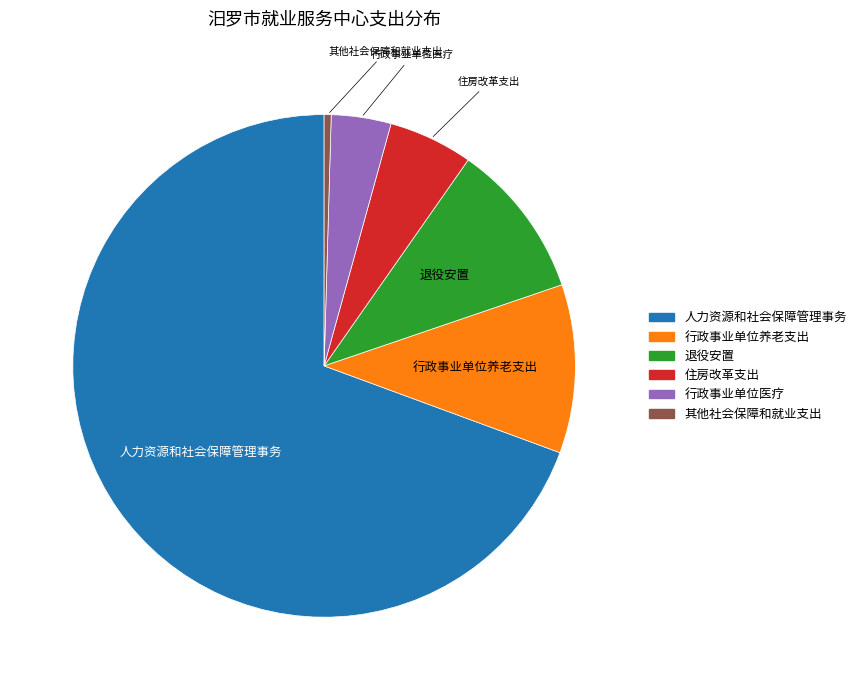

What is the smallest slice in the pie chart?

其他社会保障和就业支出